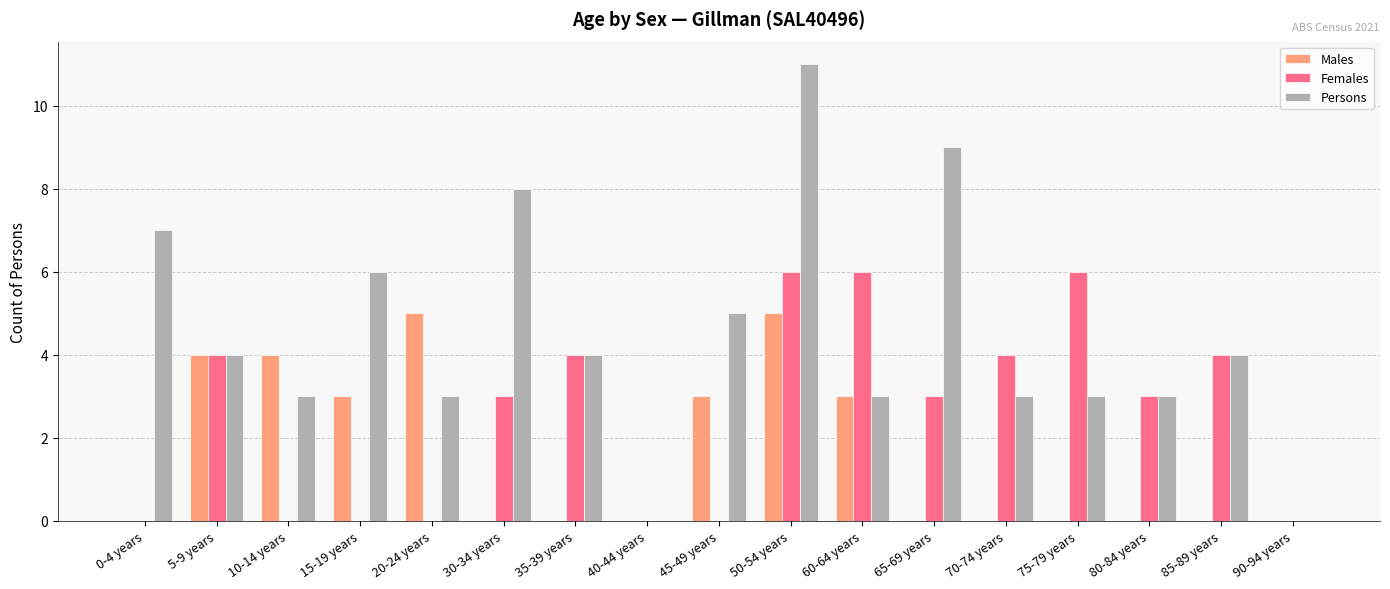

Which category has the highest value across all series?

50-54 years